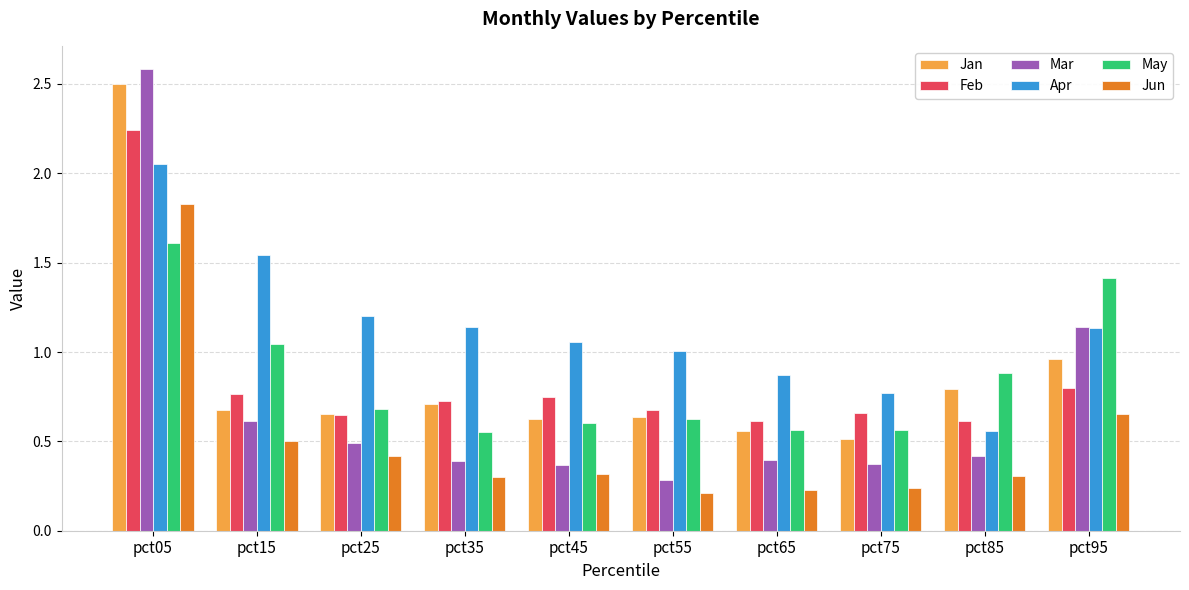

Which series has the largest total across all categories?

Apr